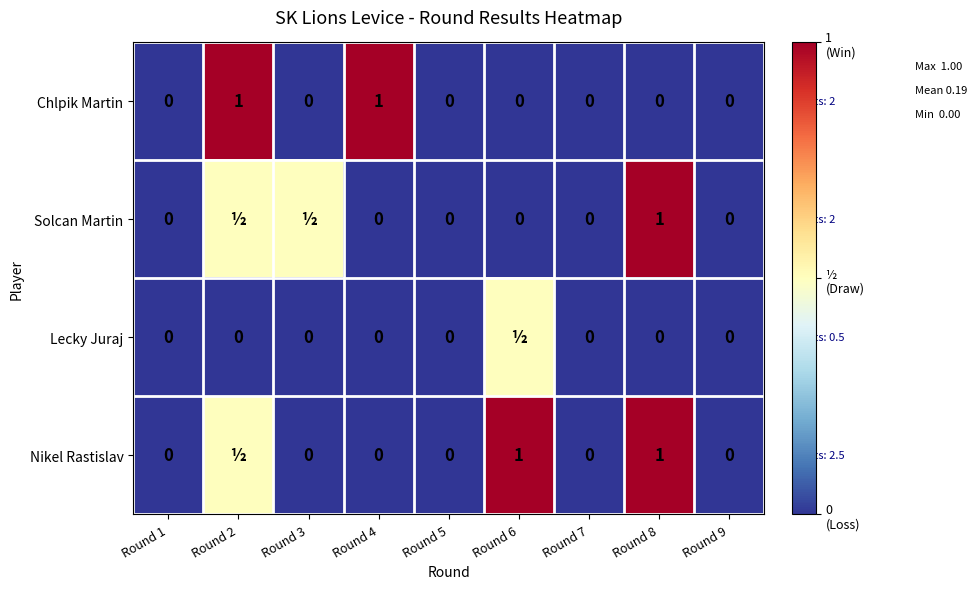

How many Chlpik Martin values are between 0 and 1?

9